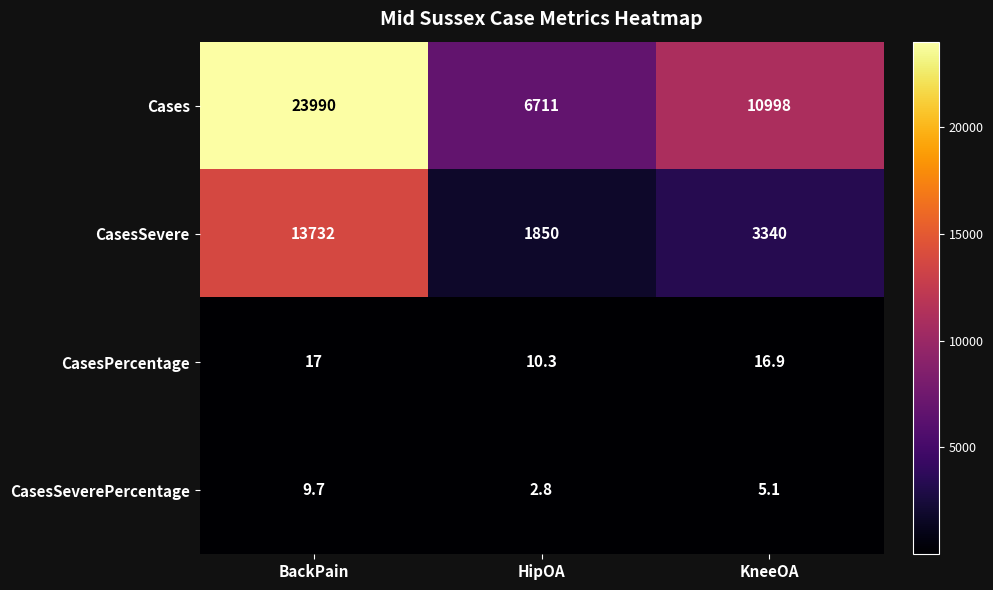

At which category is the sum across all series the highest?

BackPain